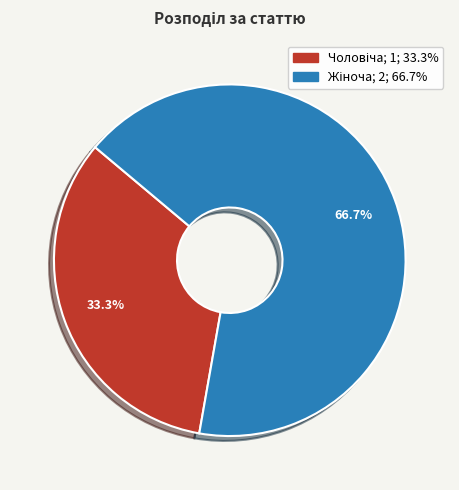

Count the number of slices in the pie.

2